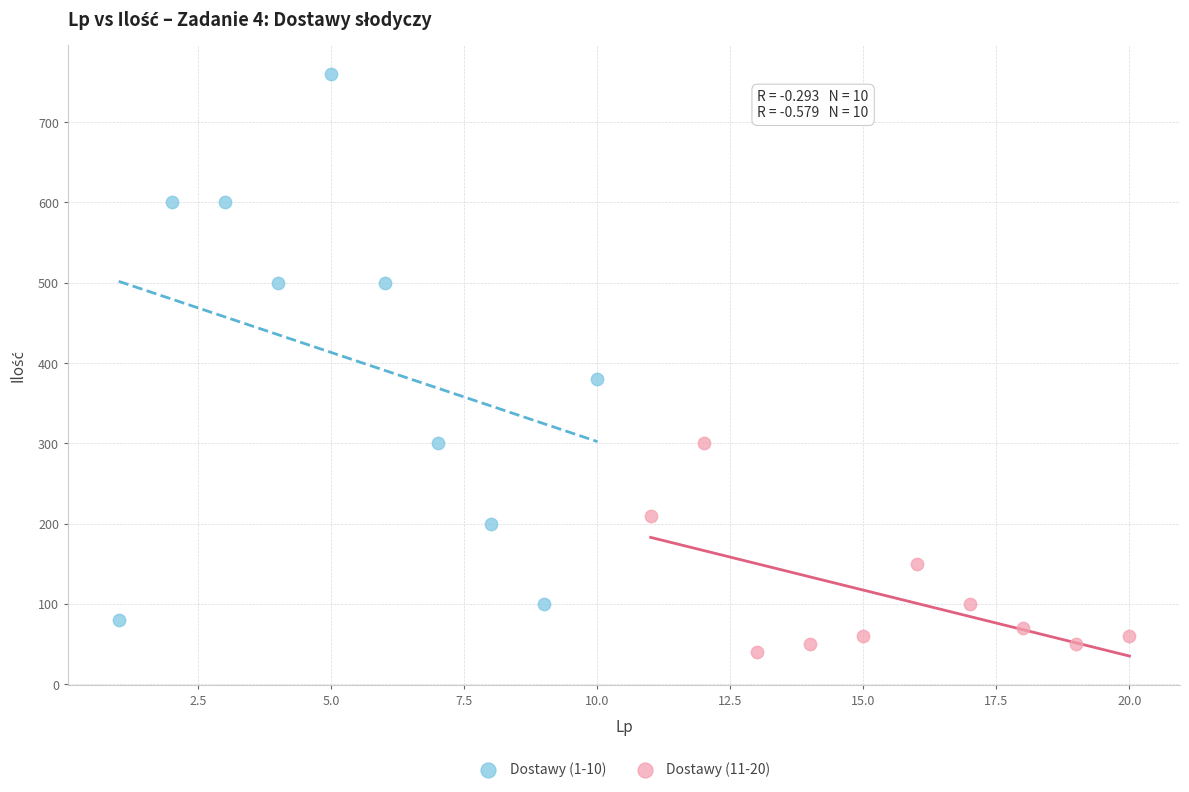

Which series has the largest Y range (max minus min)?

Dostawy (1-10)